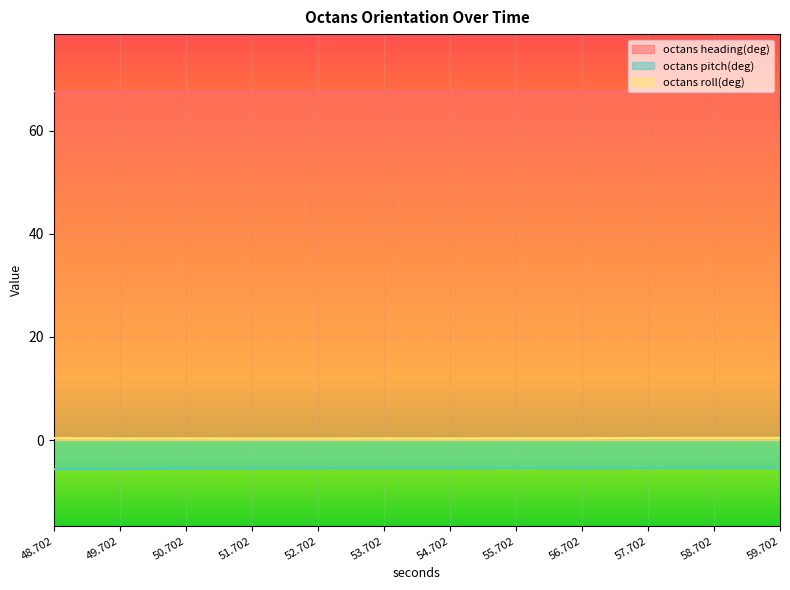

How many lines are shown in the chart?

3